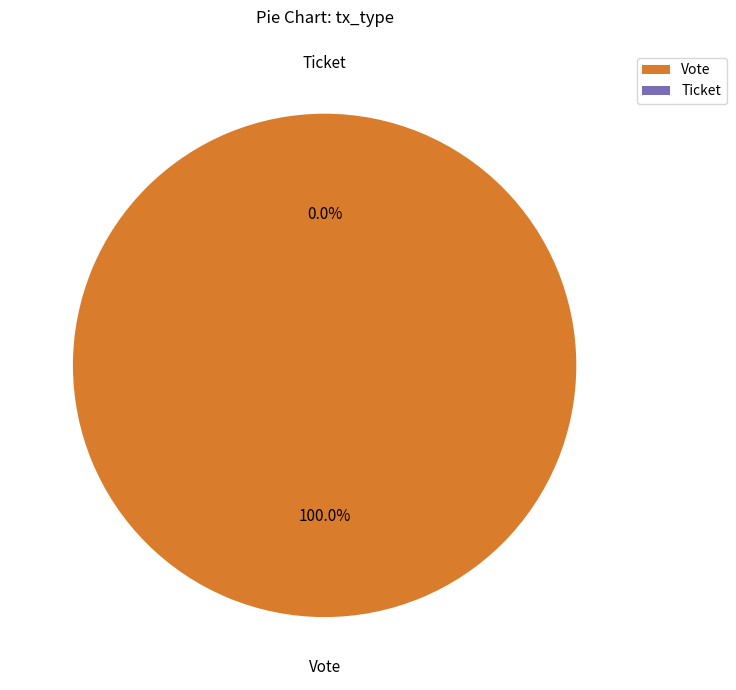

Rank the categories by value from lowest to highest.

Ticket, Vote